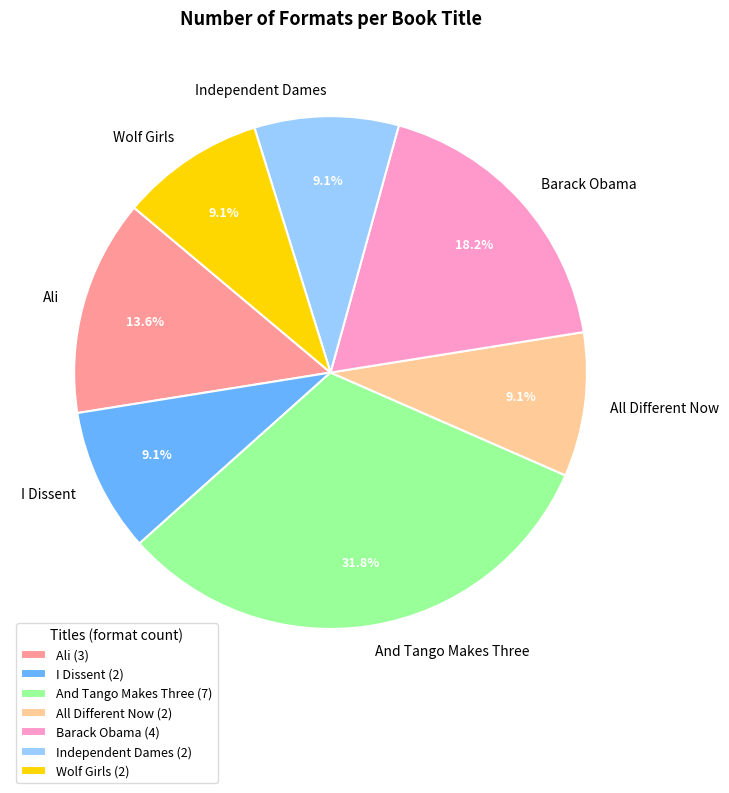

What is the total percentage of Barack Obama and Wolf Girls?

27.3%